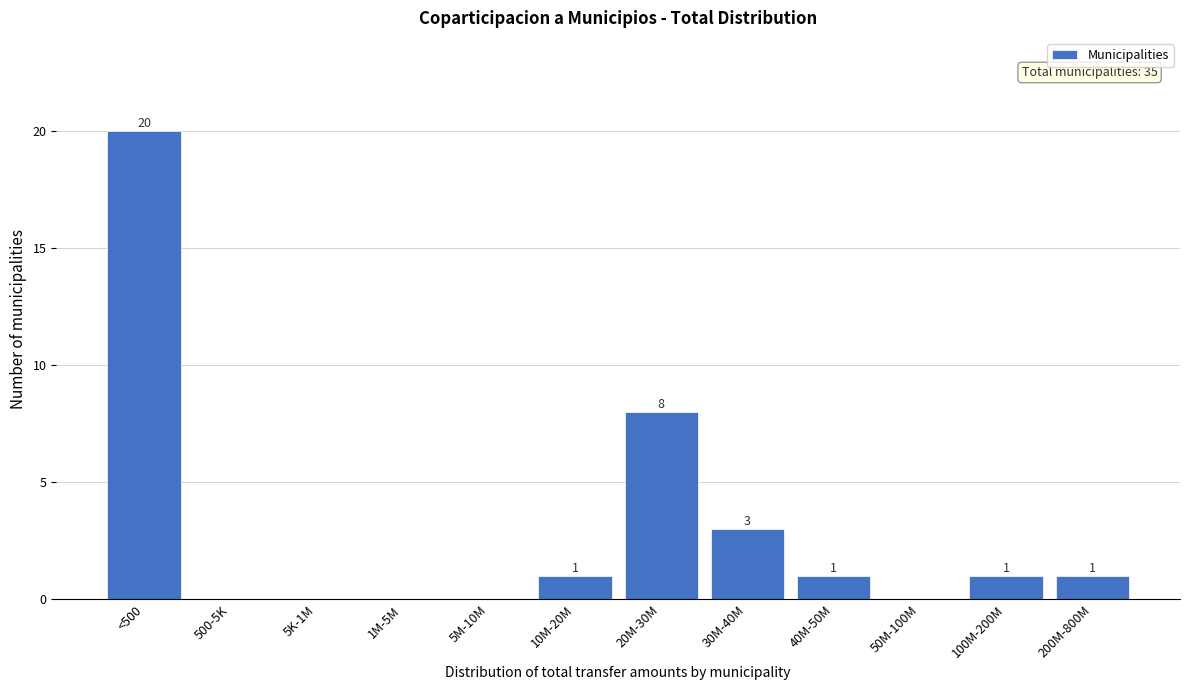

Reading left to right, extract all data points from this chart.

<500=20	500-5K=0	5K-1M=0	1M-5M=0	5M-10M=0	10M-20M=1	20M-30M=8	30M-40M=3	40M-50M=1	50M-100M=0	100M-200M=1	200M-800M=1